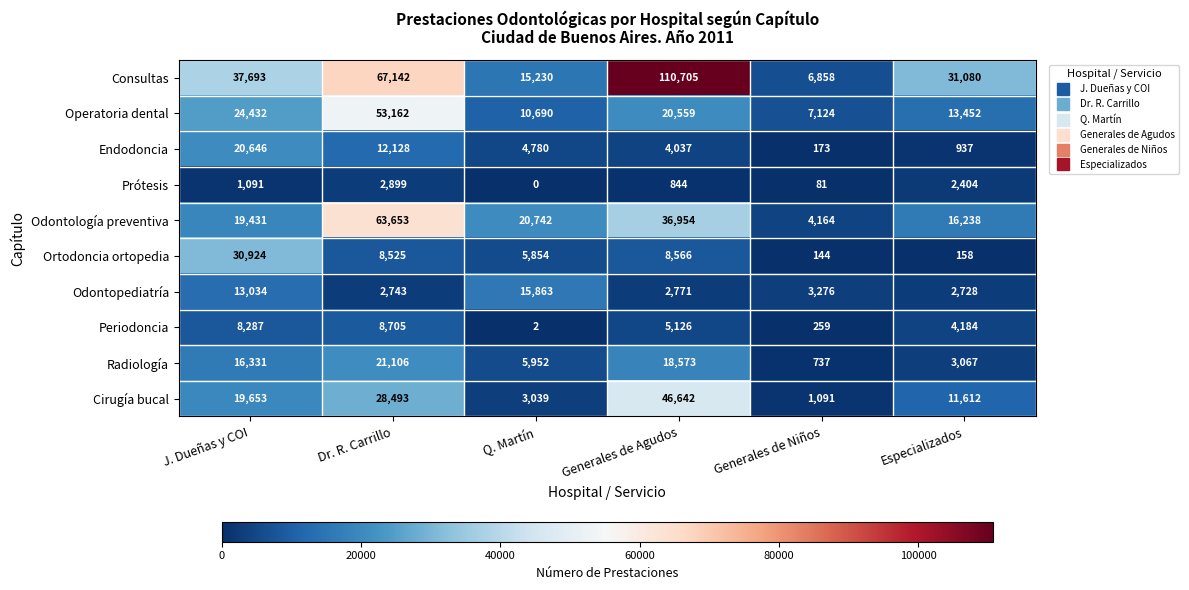

How many values in the Periodoncia series are below 5126?

3